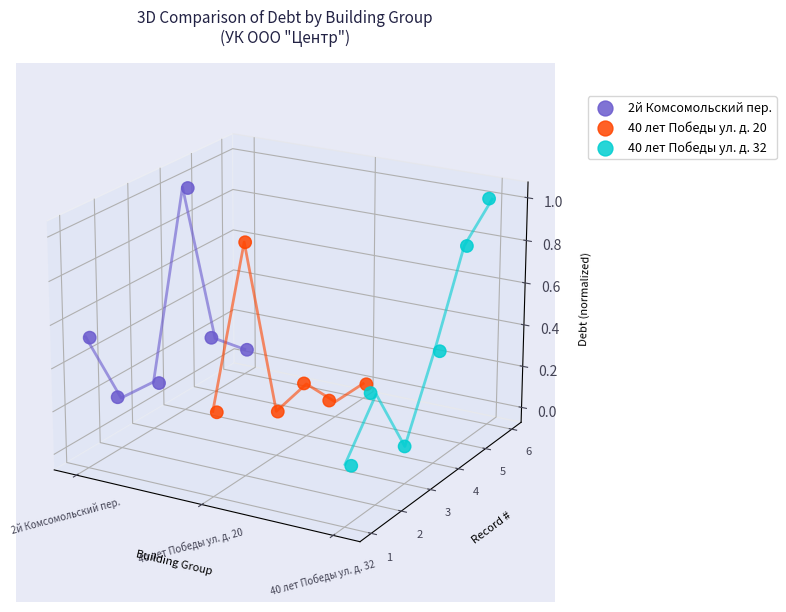

Which series has the largest Y range (max minus min)?

40 лет Победы ул. д. 32